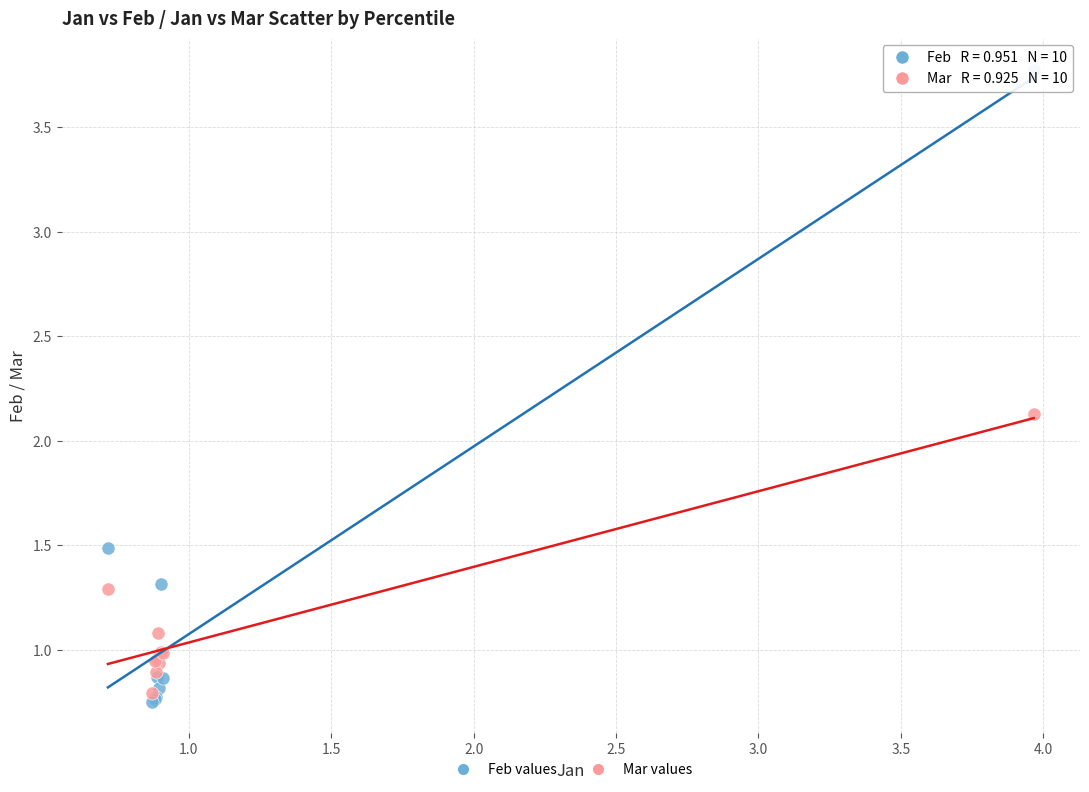

Across all series, what Y value is closest to 2?

2.1